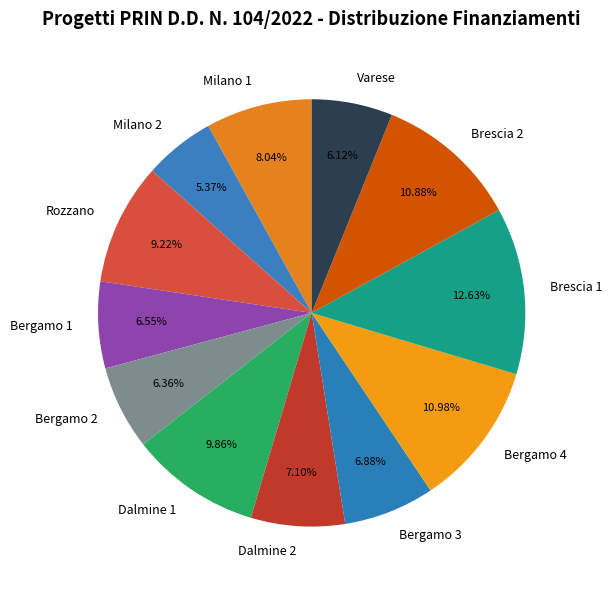

How many segments does this pie chart have?

12